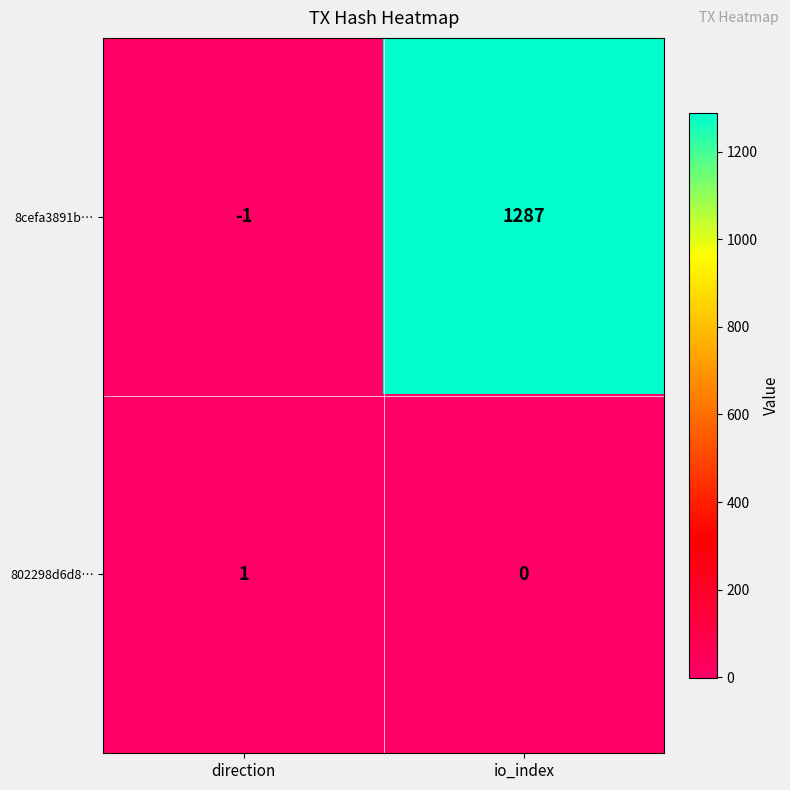

Rank the series by their maximum value, from highest to lowest.

8cefa3891b…, 802298d6d8…